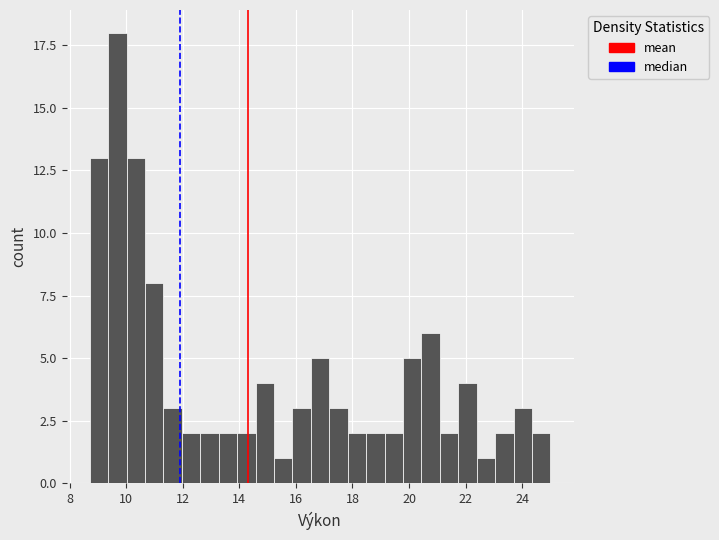

Around what value on the x-axis is the tallest bar? Give the approximate position of its centre, as read against the axis.

9.6